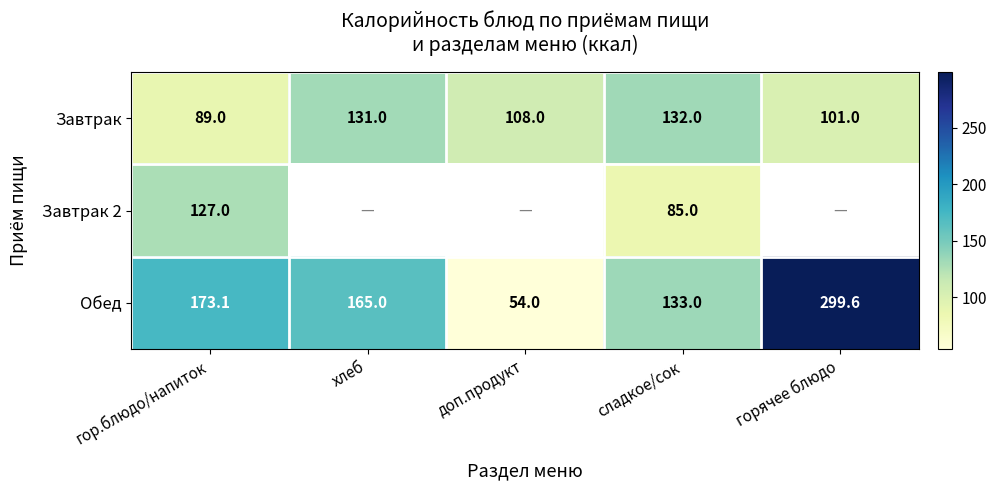

At which category does the chart reach its peak across all series?

горячее блюдо